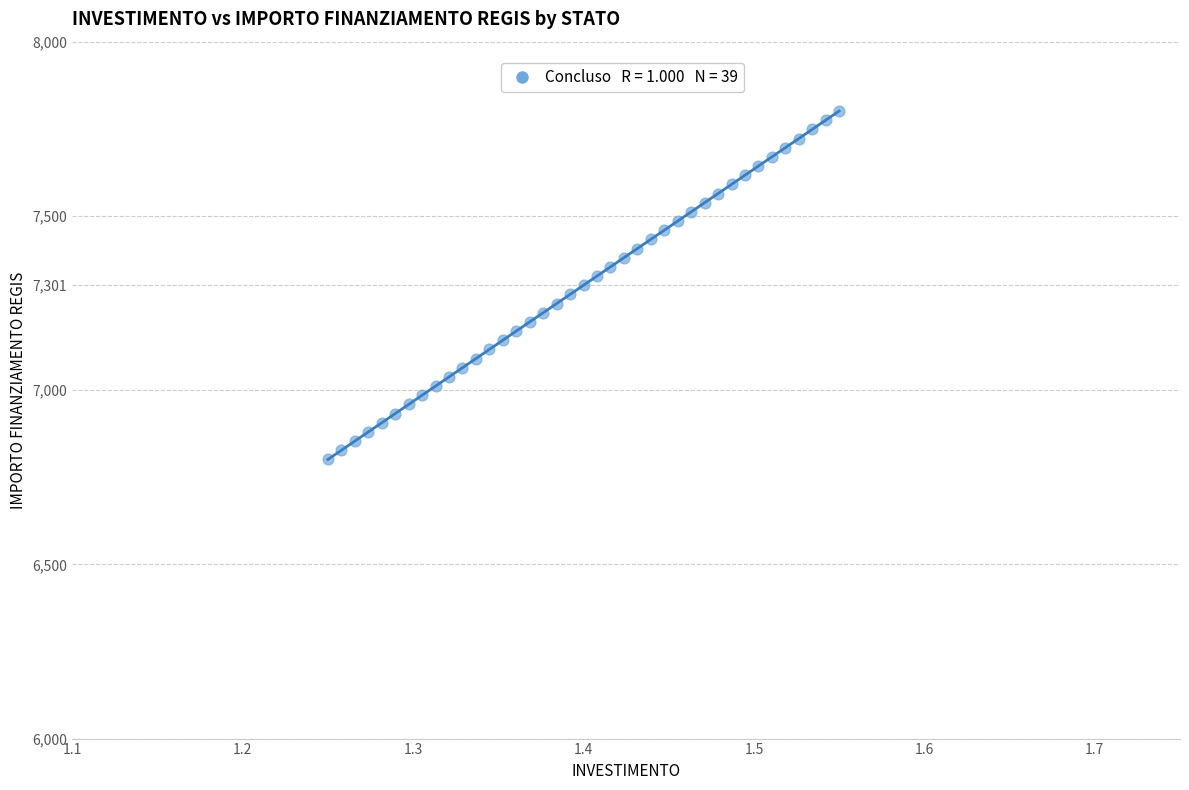

What is the range of X values (max minus min)?

0.3